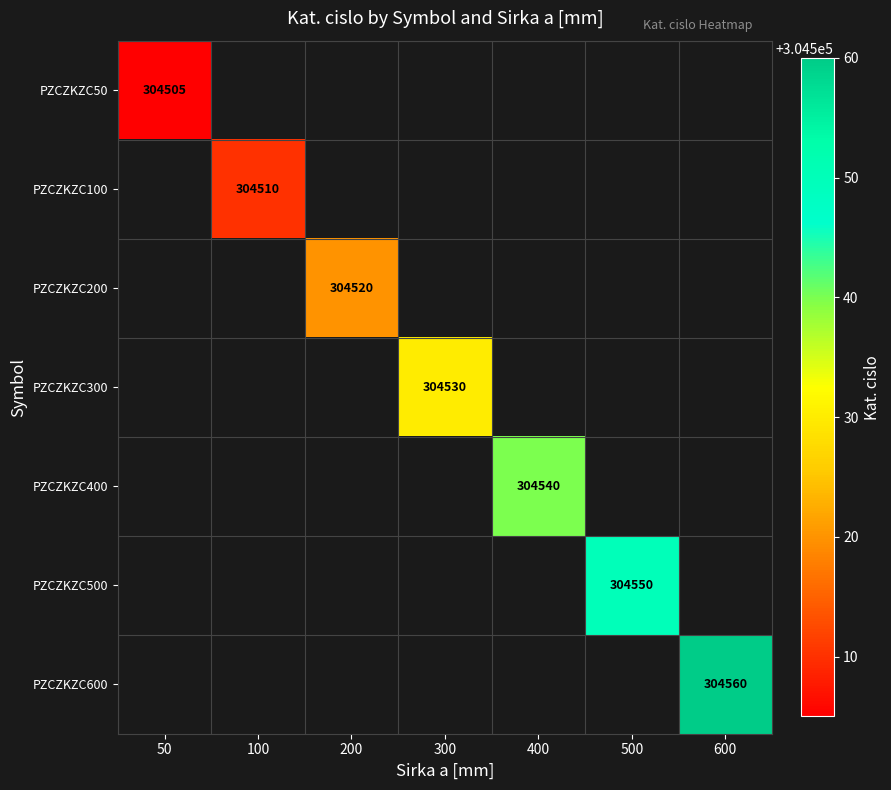

The value of PZCZKZC600 at 600 is 94321. True or false?

False